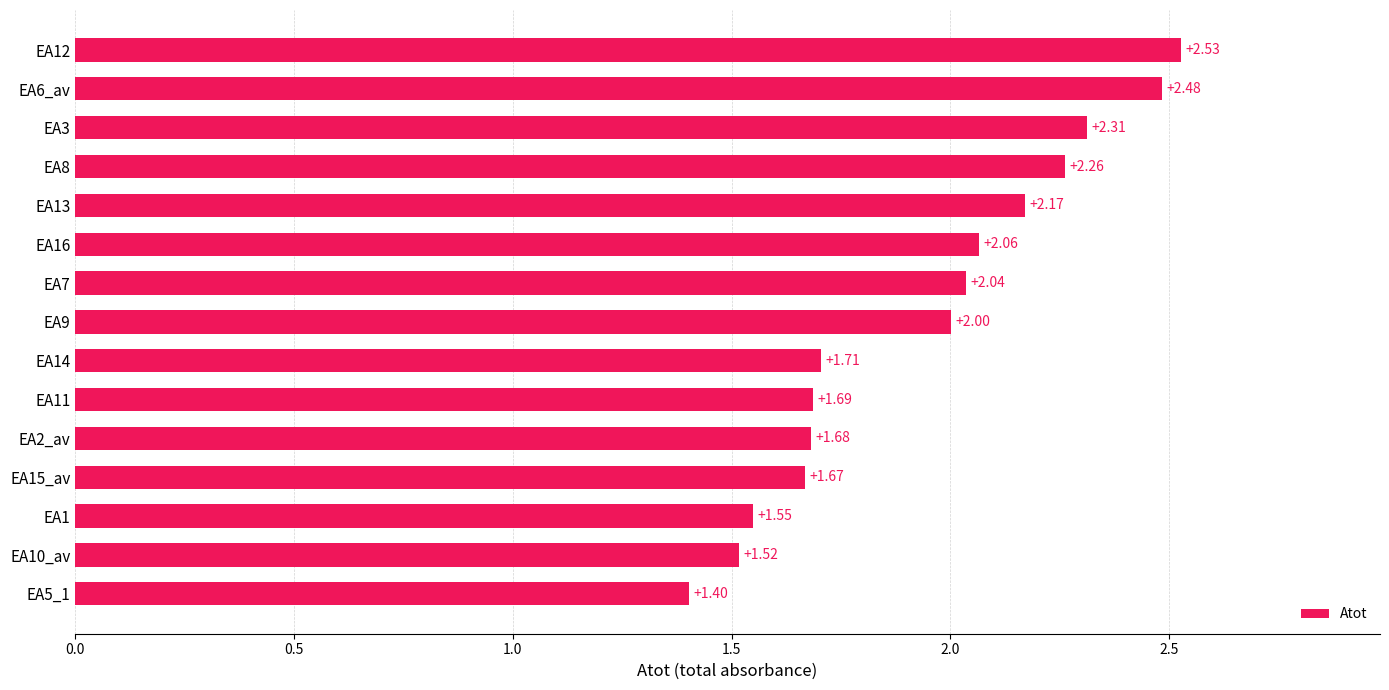

Rank the categories by value from lowest to highest.

EA5_1, EA10_av, EA1, EA15_av, EA2_av, EA11, EA14, EA9, EA7, EA16, EA13, EA8, EA3, EA6_av, EA12